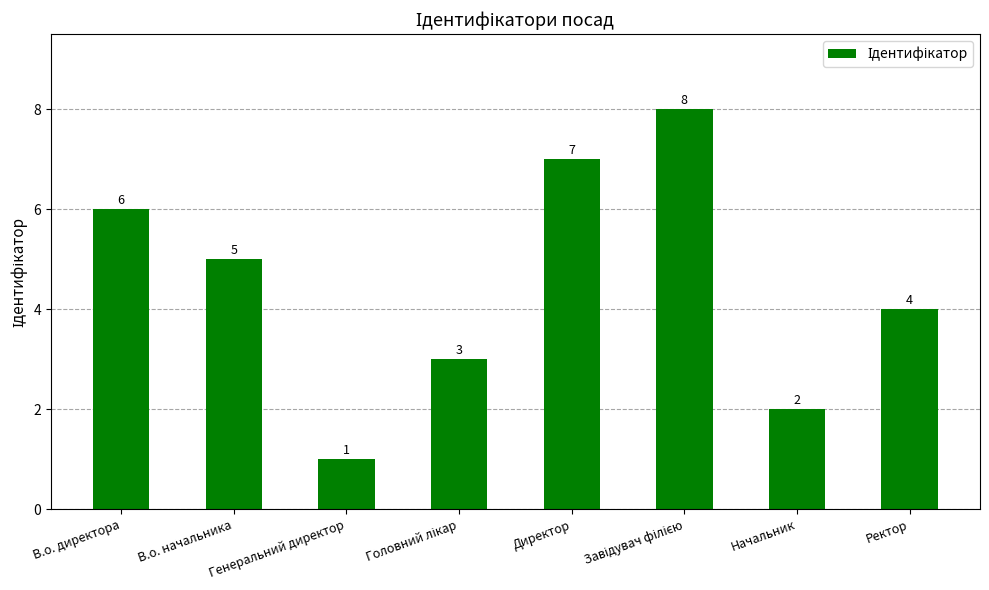

True or false: the data shows 4 at Ректор.

True